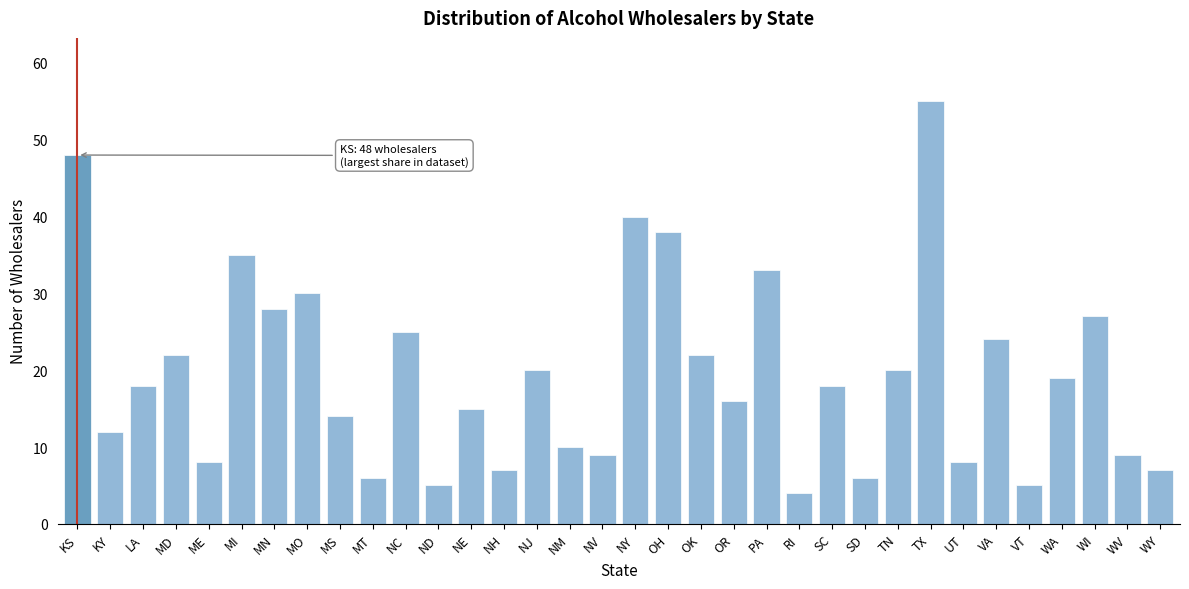

Between VT and UT, which is larger?

UT